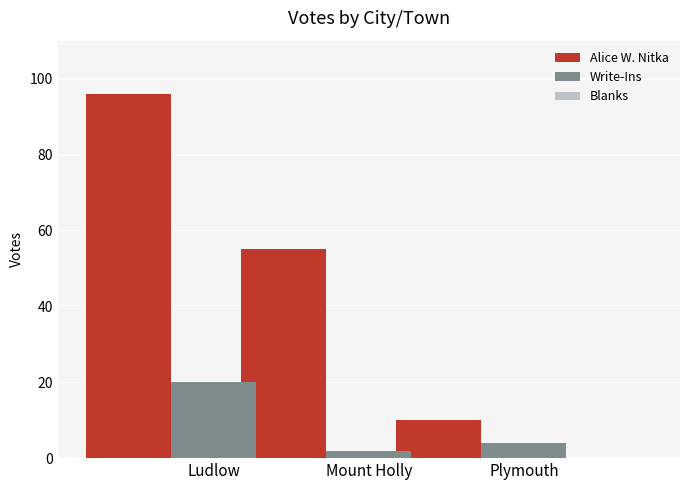

Where is Alice W. Nitka nearest to the value 53?

Mount Holly